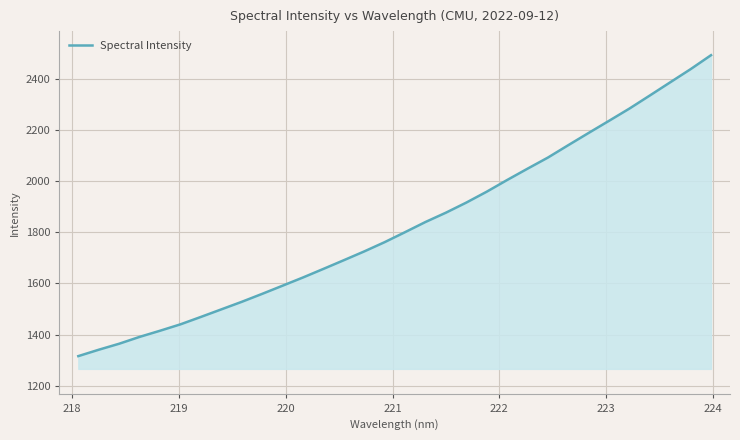

What is the greatest value displayed?

2491.6